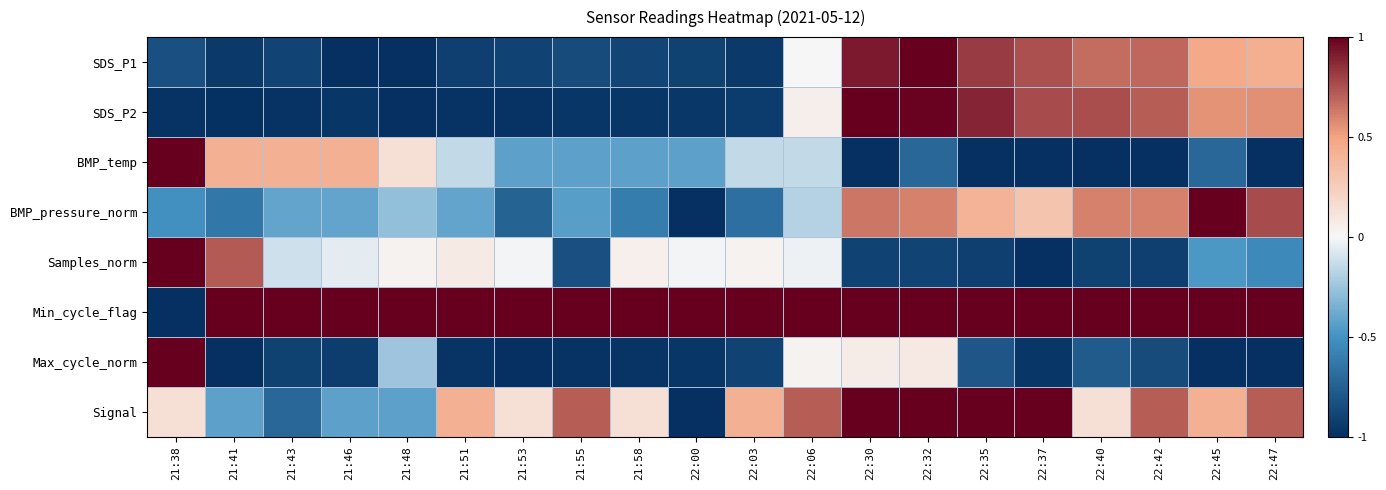

Which series has the largest total across all categories?

Min_cycle_flag